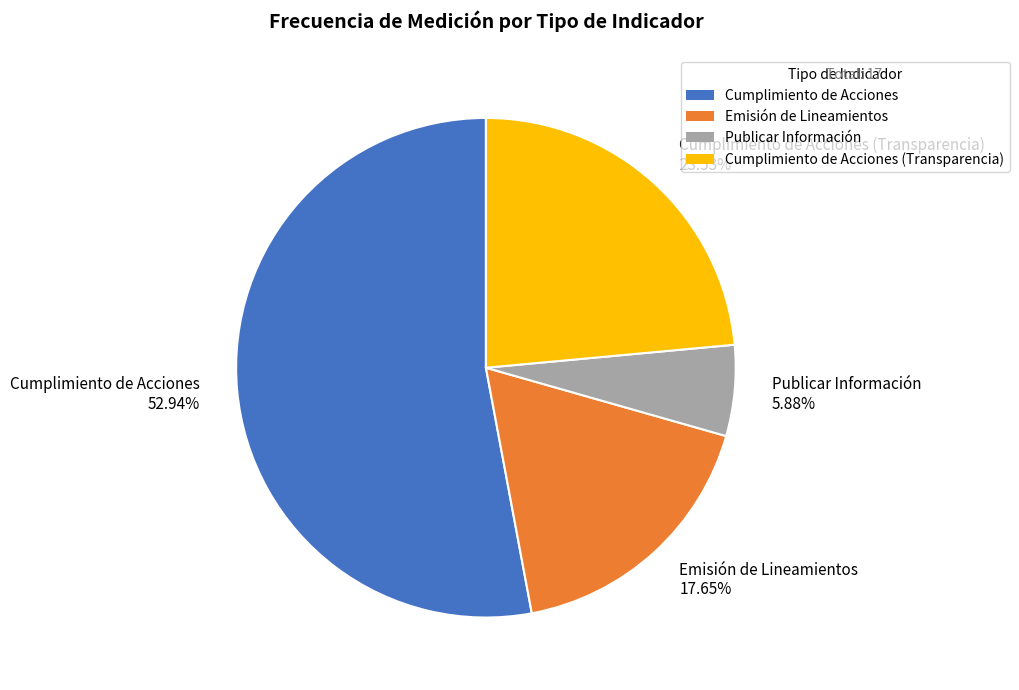

Combined, do Publicar Información and Cumplimiento de Acciones (Transparencia) account for over 50%?

No